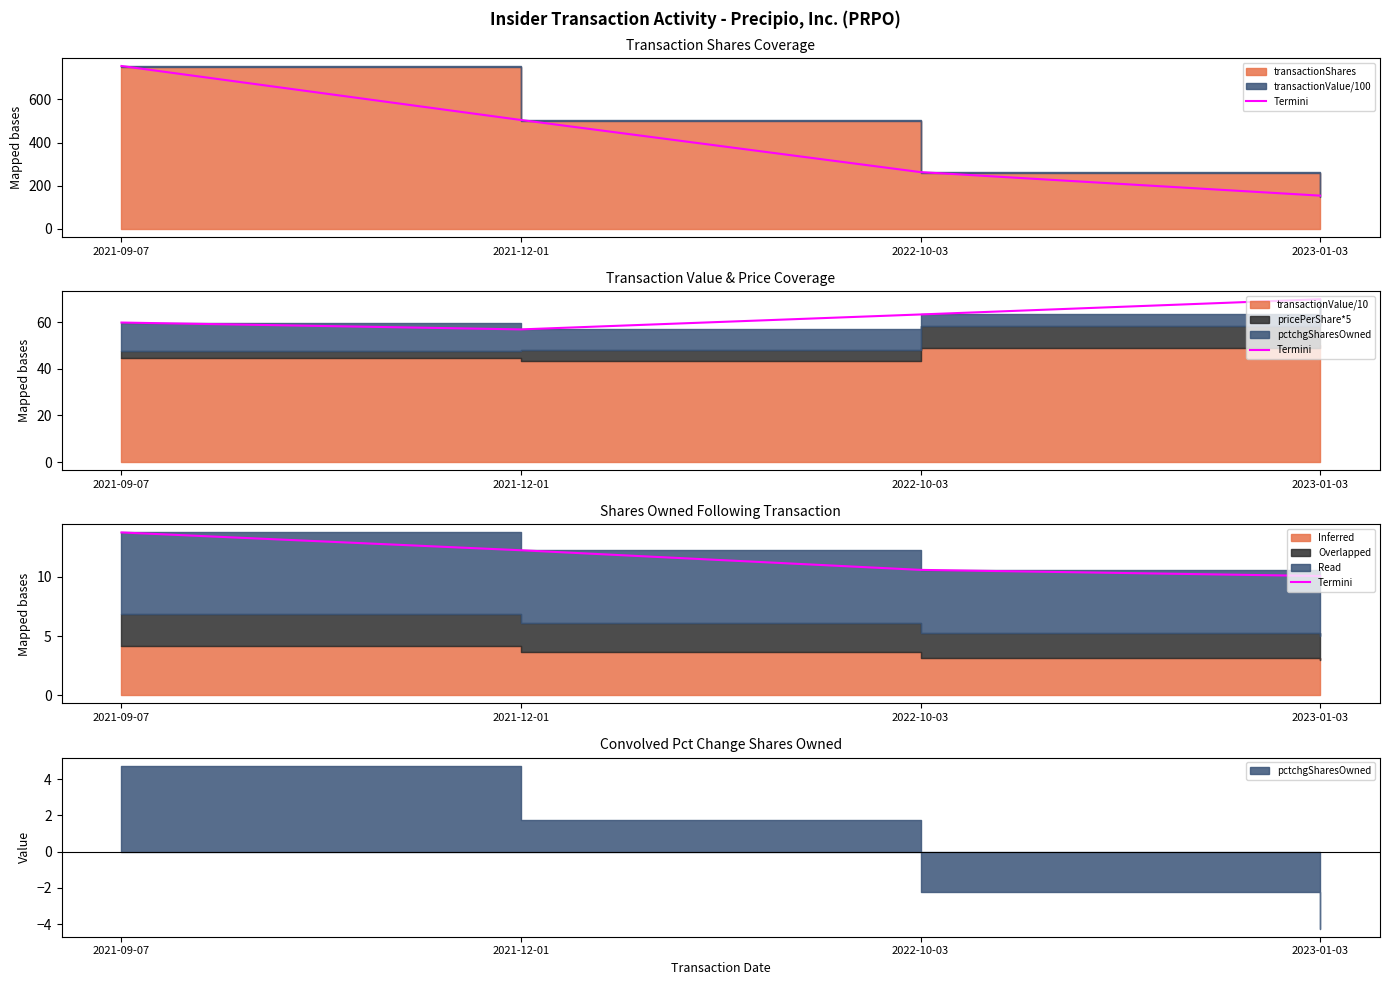

Is it true that the value at 2021-12-01 is 12.2?

True